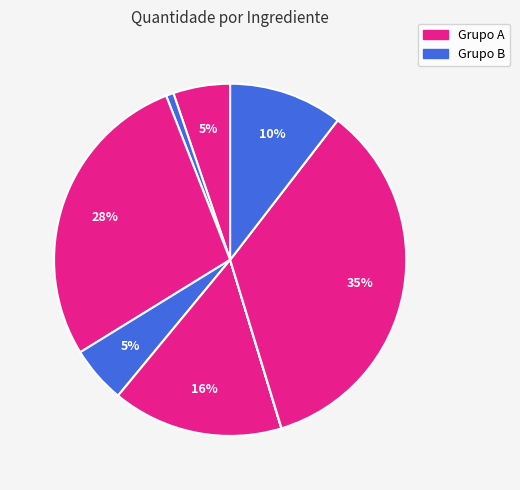

Does any single category account for the majority?

No